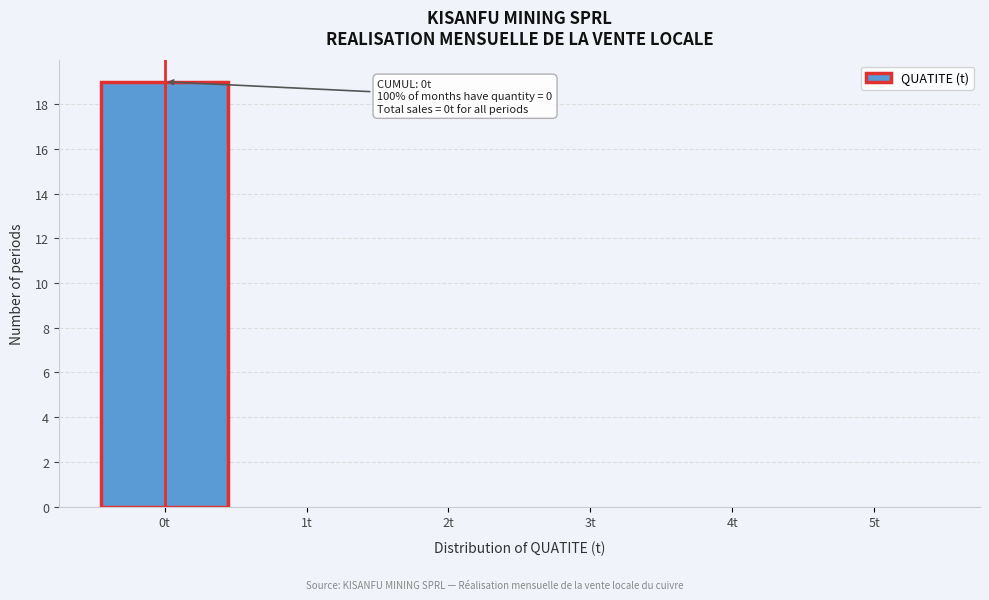

Which range on the x-axis has the tallest bar?

-0.5 to 0.5